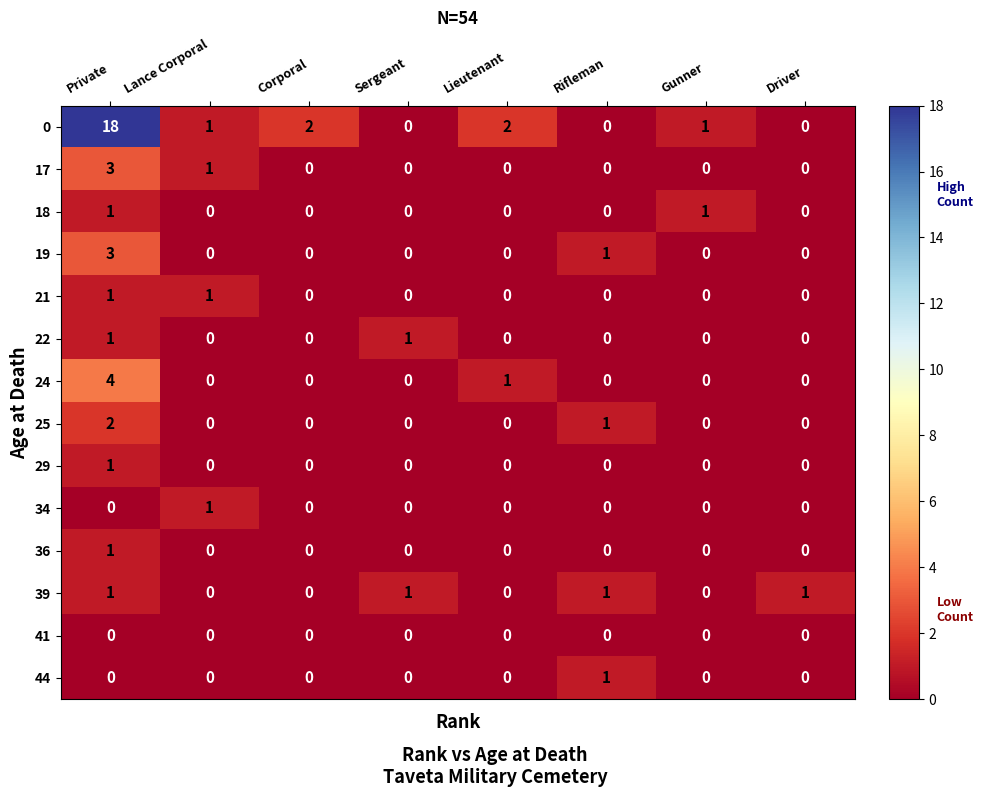

What is the maximum value for 19?

3